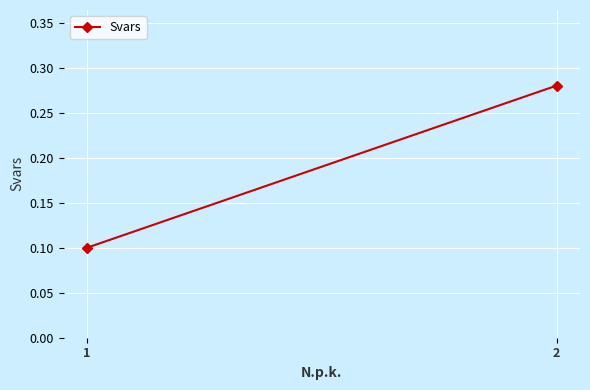

Reading right to left, what are all the values shown in this chart?

0.3	0.1